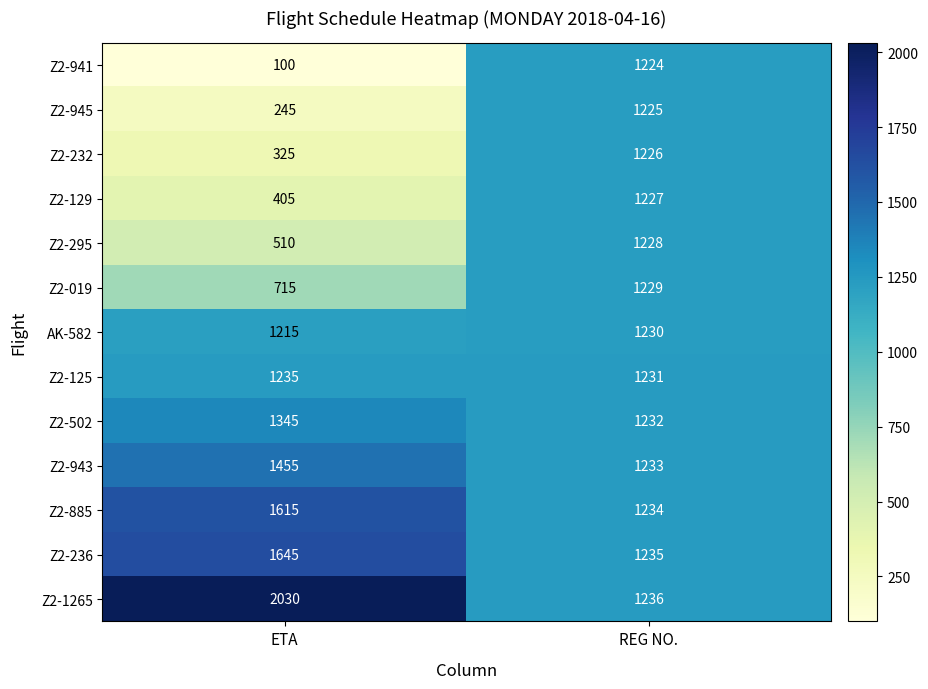

List the series in order of their peak value, lowest first.

Z2-941, Z2-945, Z2-232, Z2-129, Z2-295, Z2-019, AK-582, Z2-125, Z2-502, Z2-943, Z2-885, Z2-236, Z2-1265